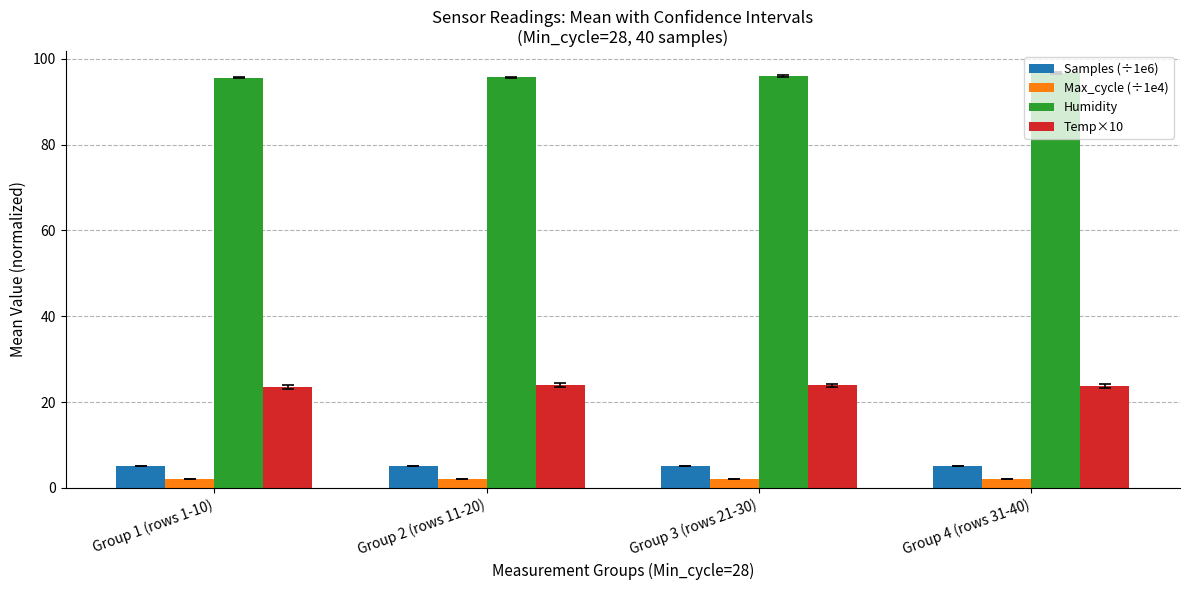

Rank the series at Group 1 (rows 1-10) from highest to lowest value.

Humidity, Temp×10, Samples (÷1e6), Max_cycle (÷1e4)